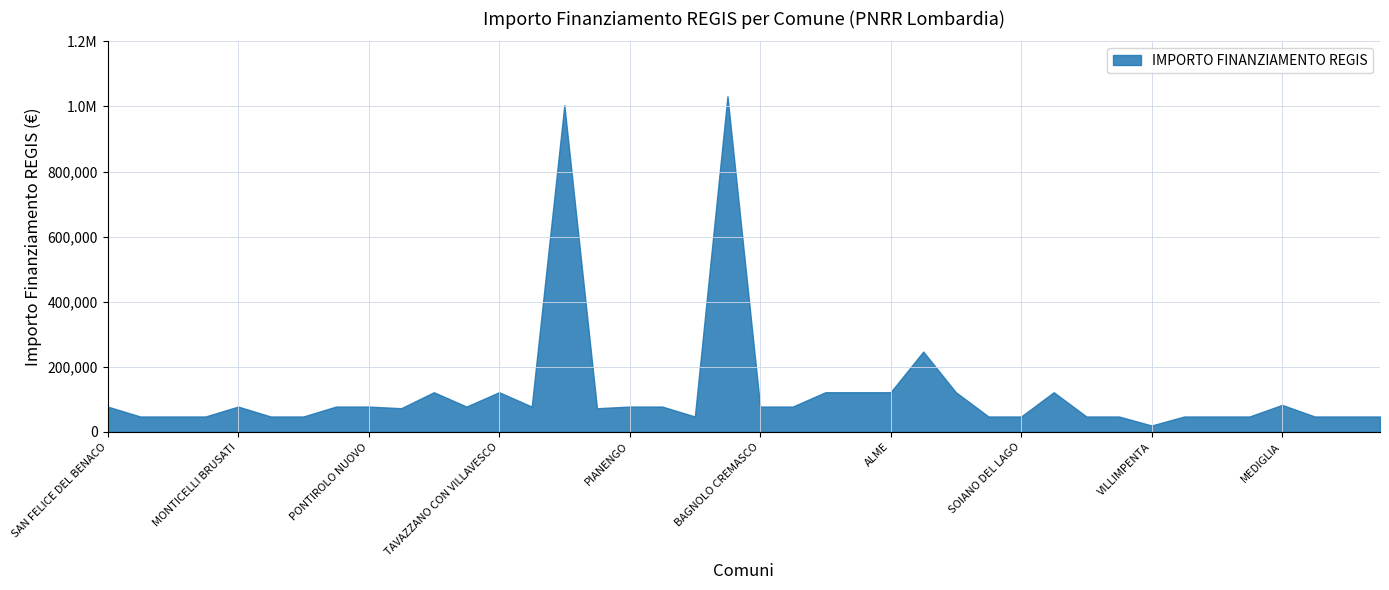

Reading left to right, transcribe all the data shown in this chart.

77897	47427	47427	47427	77897	47427	47427	77897	77897	72828	121992	77897	121992	77897	1003880	72828	77897	77897	47427	1031574	77897	77897	121992	121992	121992	246824	121992	47427	47427	121992	47427	47427	19752	47427	47427	47427	83044	47427	47427	47427